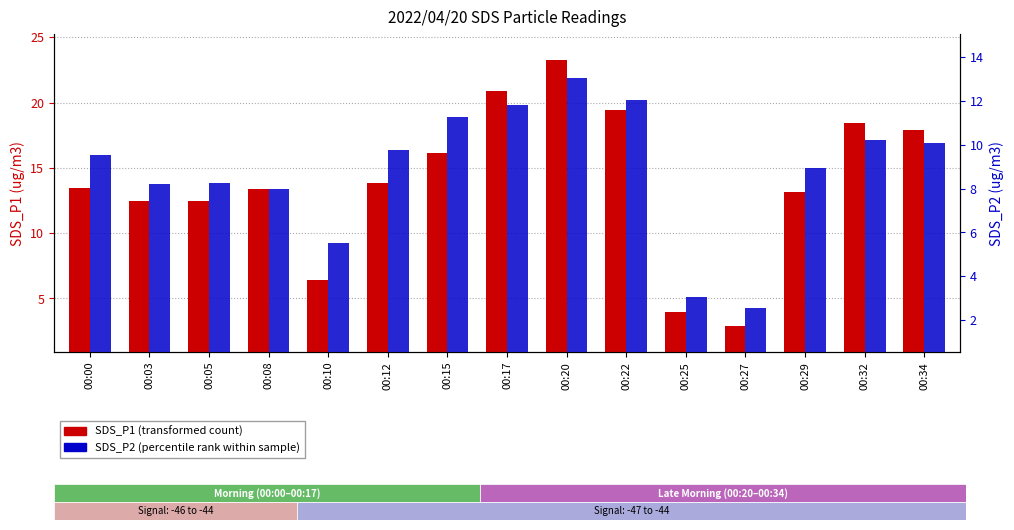

Reading left to right, extract all data points from this chart.

SDS_P1: 00:00=13.4	00:03=12.4	00:05=12.5	00:08=13.4	00:10=6.4	00:12=13.8	00:15=16.1	00:17=20.9	00:20=23.2	00:22=19.4	00:25=4.0	00:27=2.9	00:29=13.1	00:32=18.4	00:34=17.9
SDS_P2: 00:00=9.5	00:03=8.2	00:05=8.3	00:08=8.0	00:10=5.5	00:12=9.8	00:15=11.2	00:17=11.8	00:20=13.1	00:22=12.1	00:25=3.1	00:27=2.5	00:29=8.9	00:32=10.2	00:34=10.1